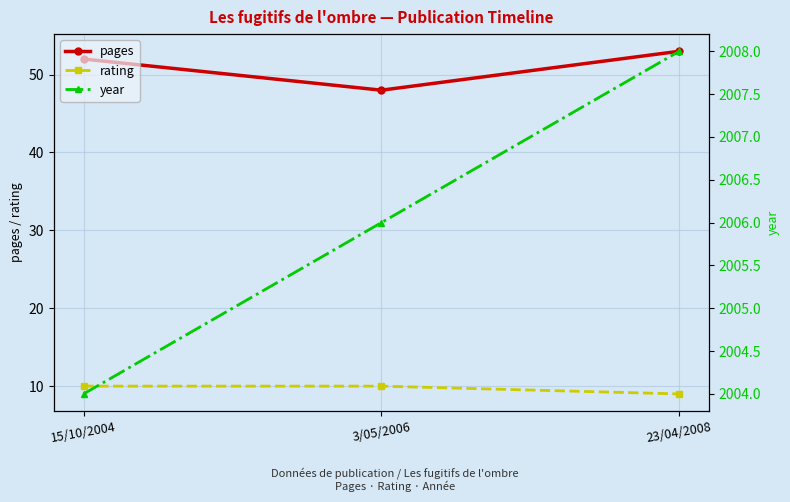

How many lines are shown in the chart?

3